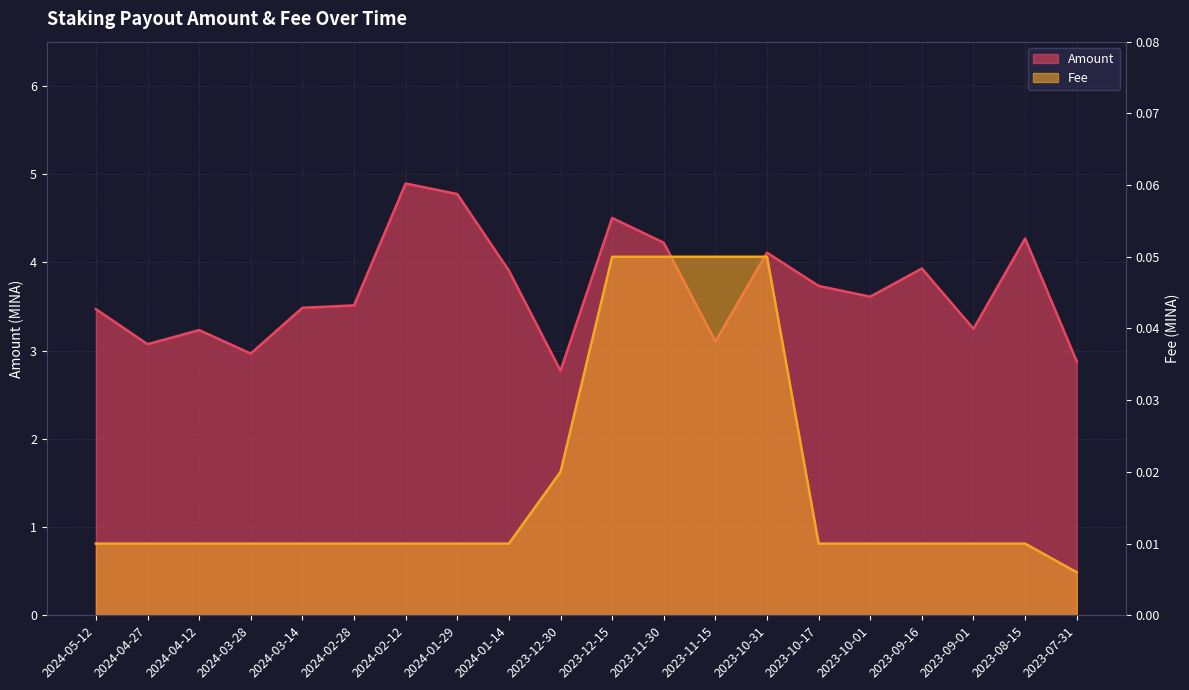

How many values in the Amount (line) series exceed 3?

17